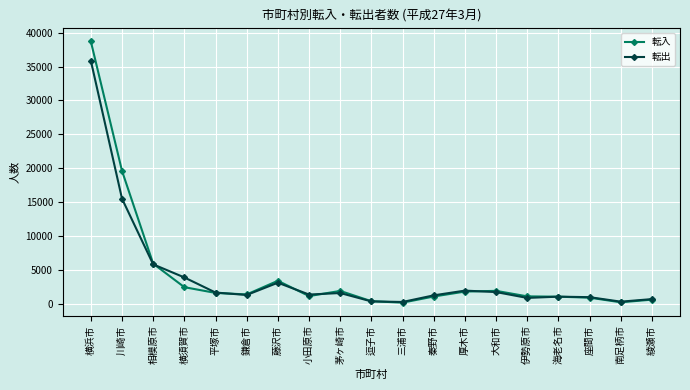

Does the chart display data point markers on the line(s)?

Yes